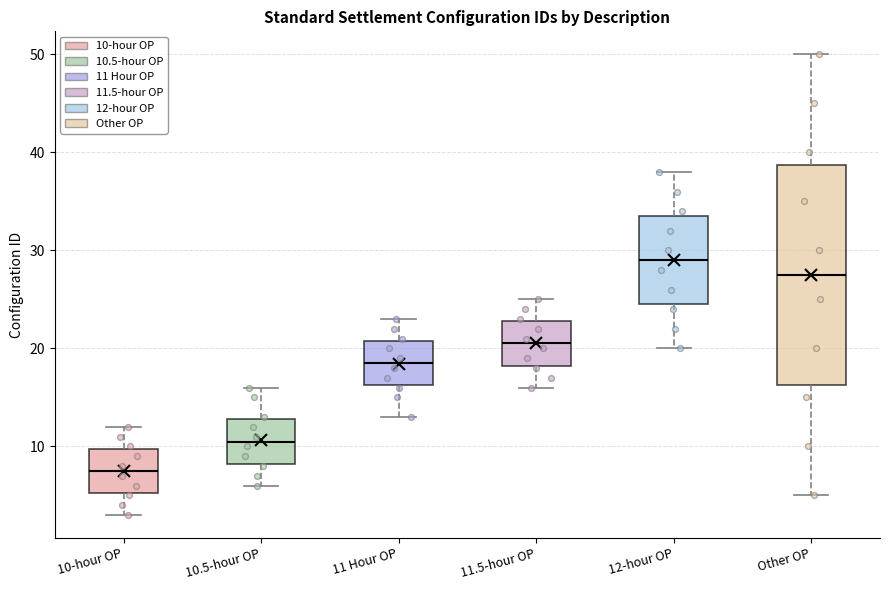

Reading left to right, read every box against the y-axis: the position of its median line, the range the box covers, and the ends of its whiskers. The values are not printed on the chart, so give them approximately, as read against the axis.

10-hour OP: median 8, box 5 to 10, whiskers 3 to 12
10.5-hour OP: median 11, box 8 to 13, whiskers 6 to 16
11 Hour OP: median 19, box 16 to 21, whiskers 13 to 23
11.5-hour OP: median 21, box 18 to 23, whiskers 16 to 25
12-hour OP: median 29, box 25 to 34, whiskers 20 to 38
Other OP: median 28, box 16 to 39, whiskers 5 to 50